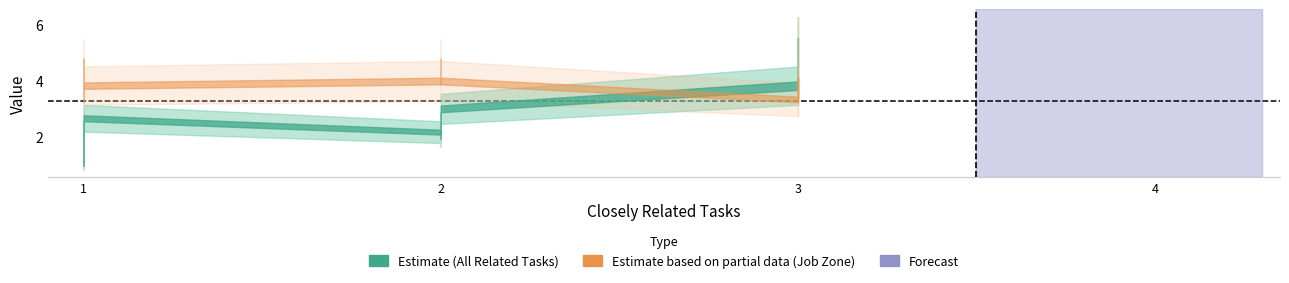

At which label does All Related Tasks first exceed 2?

1